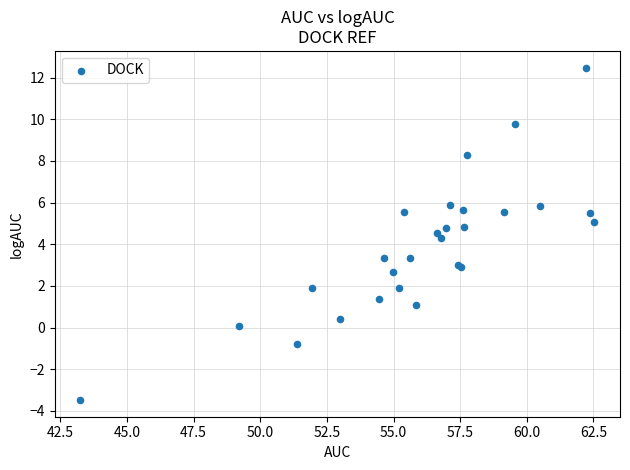

What Y value in the scatter plot is closest to 4?

4.3